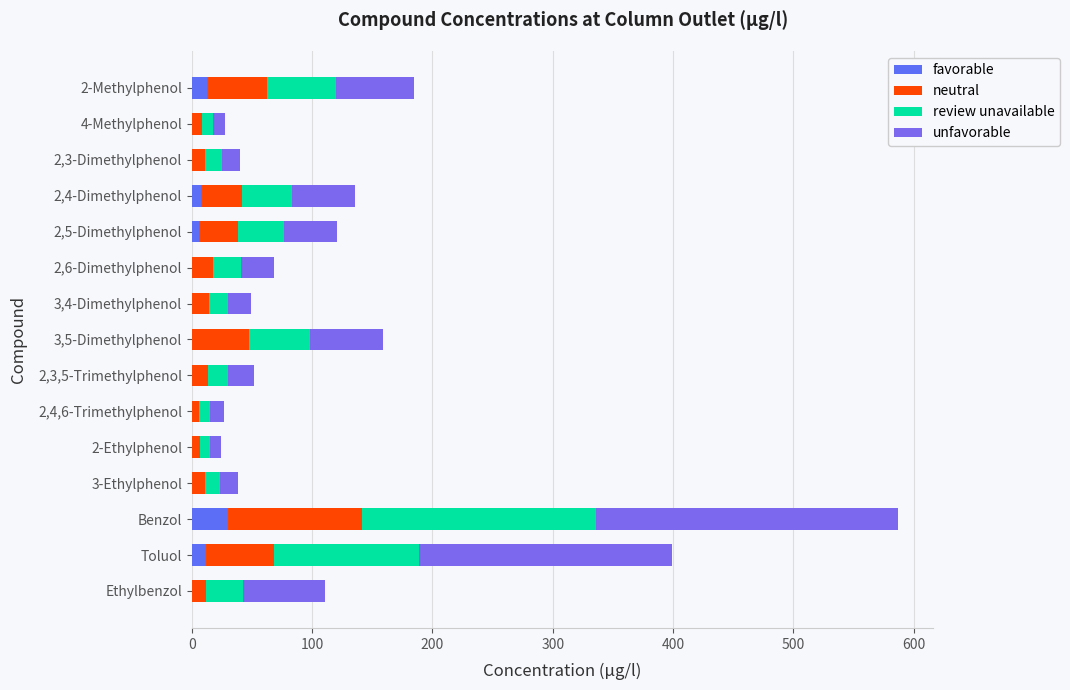

Count the number of data series in this chart.

4